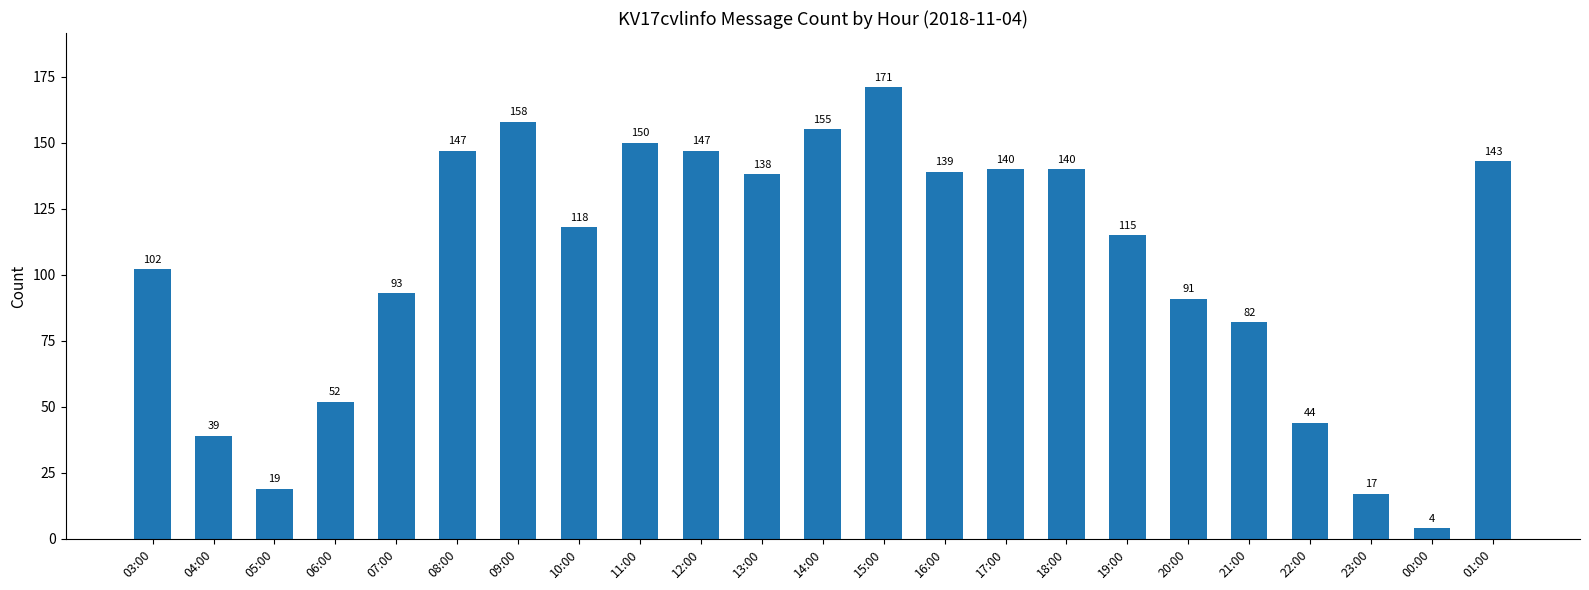

What is the difference between the maximum and minimum values?

167